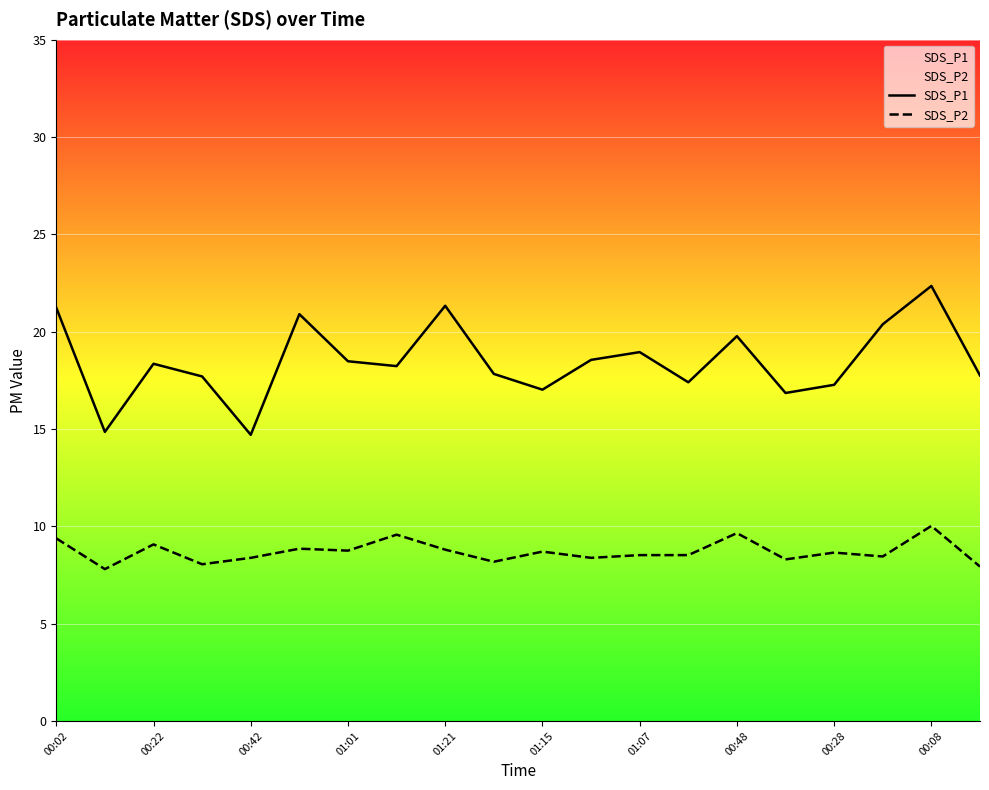

What is the difference between the highest and lowest values at 00:02?

11.8